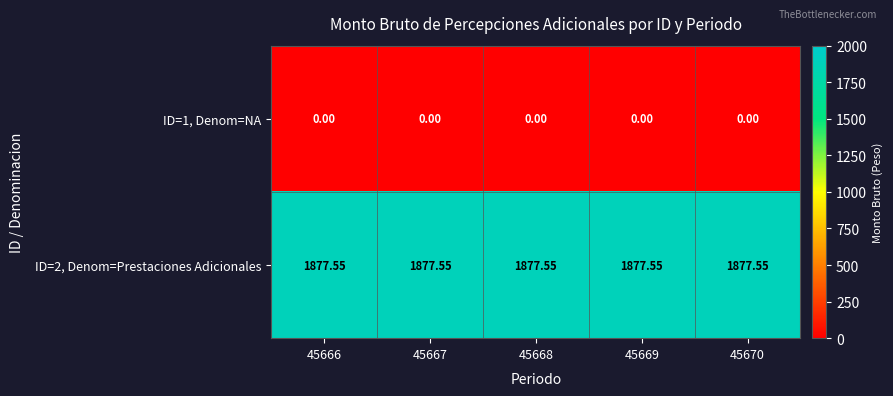

At which category is the sum across all series the highest?

45666